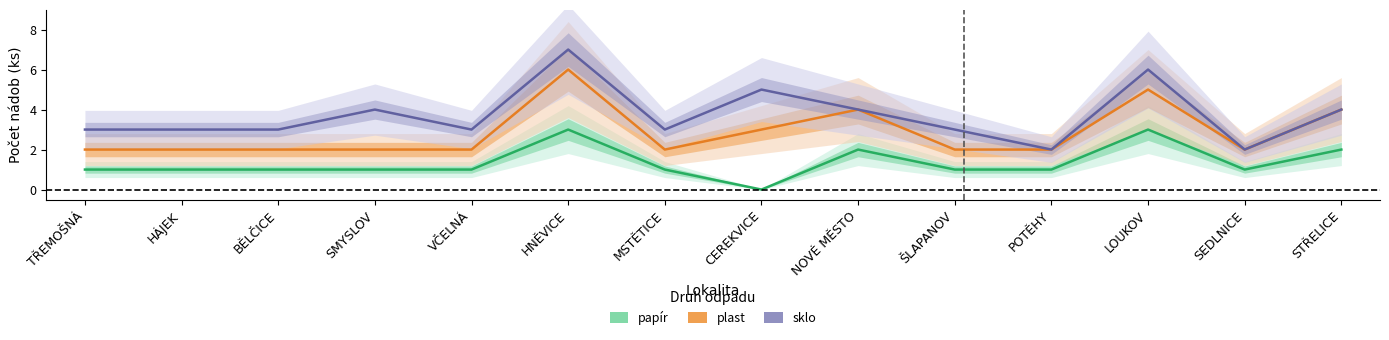

True or false: papír (Estimate) and sklo (Forecast) intersect in this chart.

False